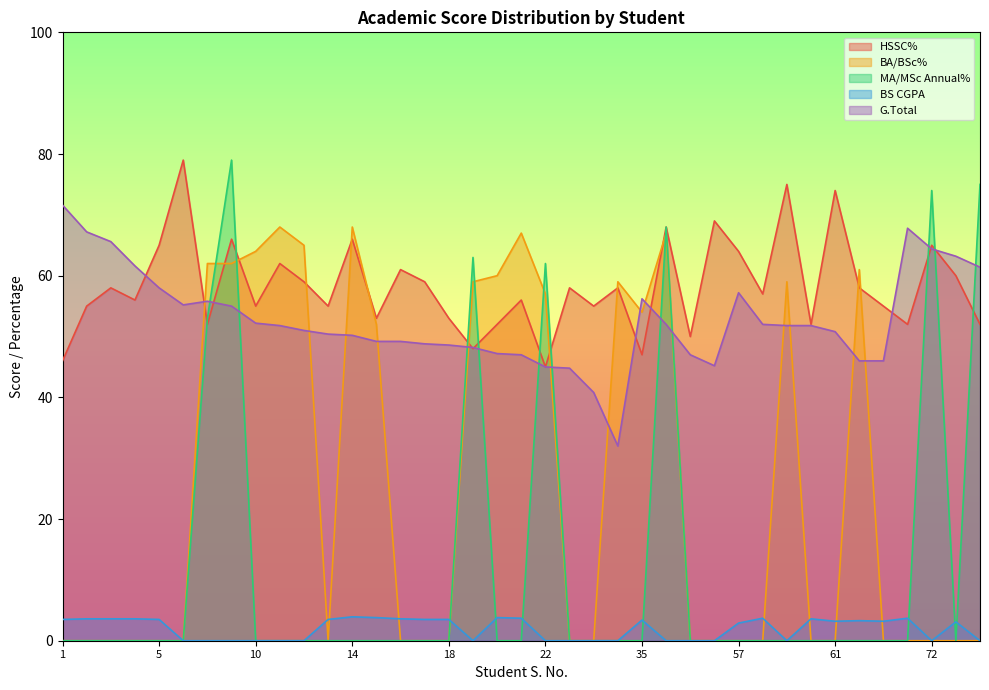

Read the BS CGPA value at 35.

3.4